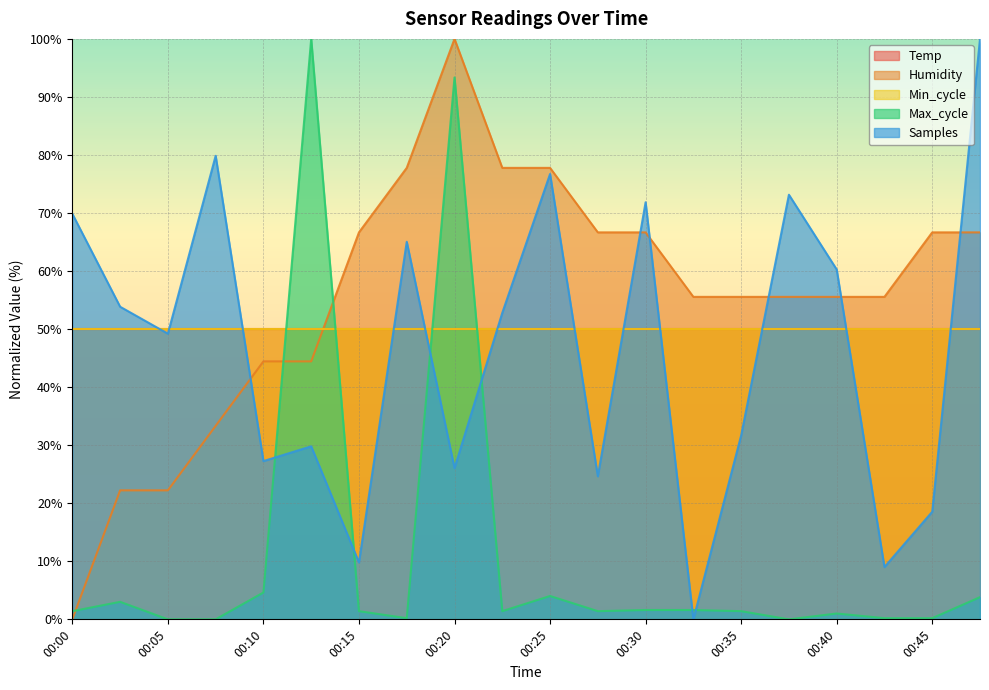

At which category is the sum across all series the highest?

00:20